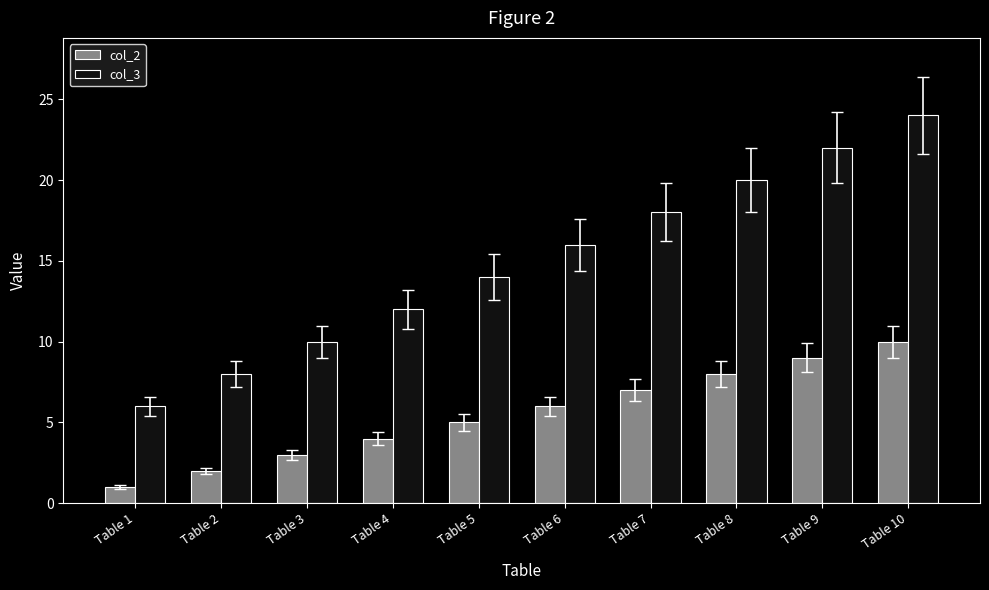

What are all the series names shown in the legend?

col_2, col_3